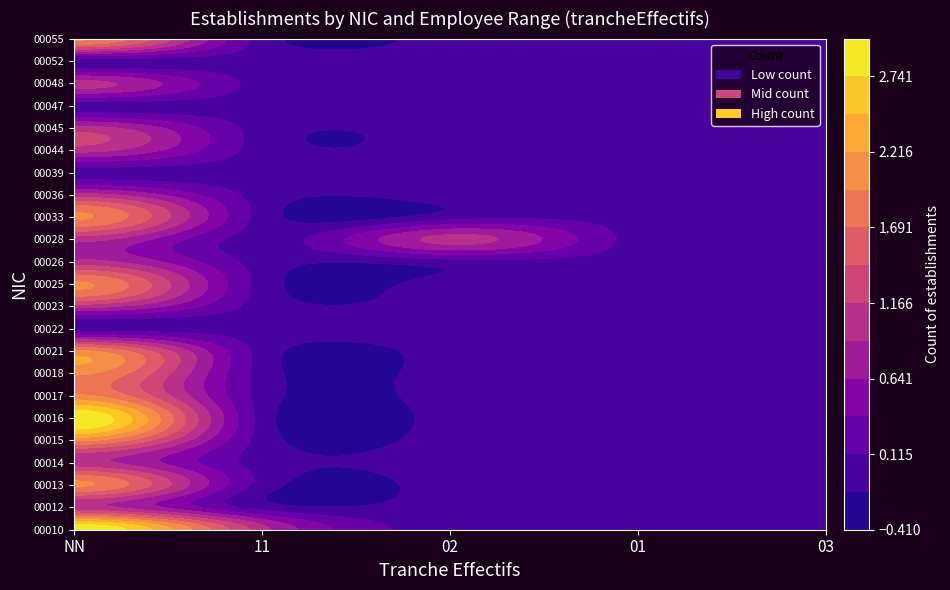

What is the sum of all 00013 values?

2